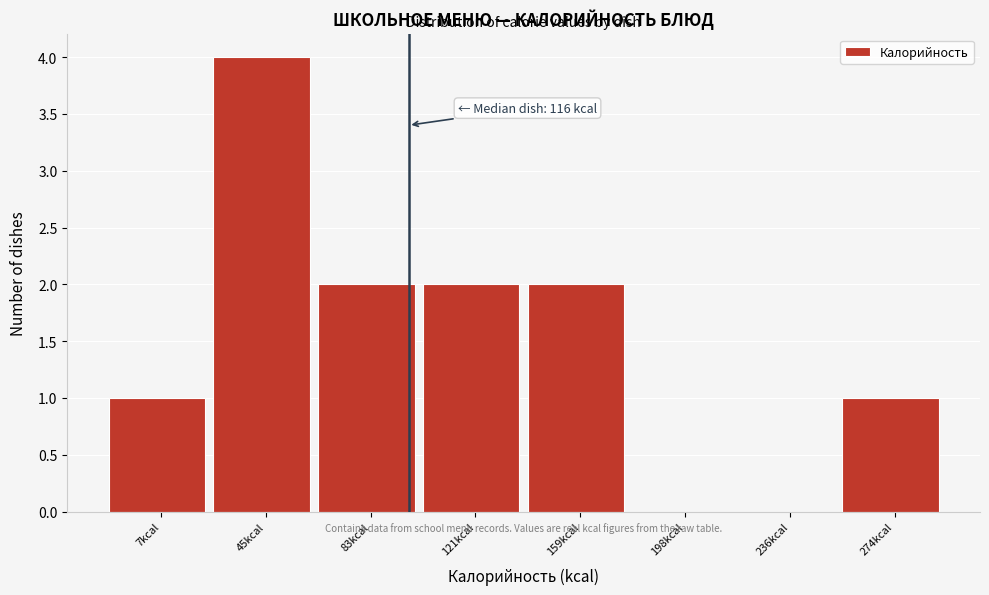

What is the greatest value displayed?

4